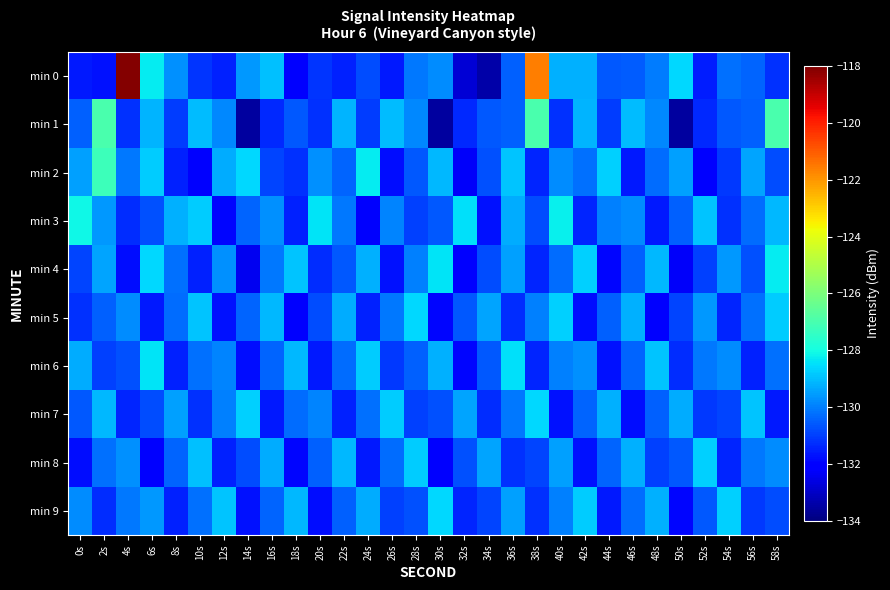

Reading left to right, transcribe all the data shown in this chart.

min 0: 0s=-131.6	2s=-131.7	4s=-118.1	6s=-128.3	8s=-129.7	10s=-131.1	12s=-131.5	14s=-129.6	16s=-129.0	18s=-131.9	20s=-131.2	22s=-131.5	24s=-130.8	26s=-131.6	28s=-130.1	30s=-129.8	32s=-132.8	34s=-133.4	36s=-130.5	38s=-121.6	40s=-129.2	42s=-129.2	44s=-130.6	46s=-130.5	48s=-130.0	50s=-128.6	52s=-131.5	54s=-130.2	56s=-130.4	58s=-131.2
min 1: 0s=-130.5	2s=-126.9	4s=-131.2	6s=-129.1	8s=-131.0	10s=-129.0	12s=-129.8	14s=-133.5	16s=-131.3	18s=-130.6	20s=-131.2	22s=-129.1	24s=-131.0	26s=-129.0	28s=-129.8	30s=-133.5	32s=-131.3	34s=-130.6	36s=-130.5	38s=-126.9	40s=-131.2	42s=-129.1	44s=-131.0	46s=-129.0	48s=-129.8	50s=-133.5	52s=-131.3	54s=-130.6	56s=-130.5	58s=-126.9
min 2: 0s=-129.5	2s=-127.2	4s=-130.1	6s=-128.8	8s=-131.5	10s=-132.1	12s=-129.3	14s=-128.6	16s=-130.9	18s=-131.2	20s=-129.7	22s=-130.4	24s=-128.3	26s=-131.8	28s=-130.6	30s=-129.1	32s=-132.3	34s=-130.7	36s=-128.9	38s=-131.4	40s=-129.8	42s=-130.2	44s=-128.7	46s=-131.6	48s=-130.3	50s=-129.5	52s=-132.0	54s=-131.1	56s=-129.4	58s=-130.8
min 3: 0s=-128.1	2s=-129.6	4s=-131.3	6s=-130.7	8s=-129.2	10s=-128.8	12s=-131.9	14s=-130.4	16s=-129.7	18s=-131.5	20s=-128.4	22s=-130.1	24s=-132.2	26s=-129.9	28s=-131.0	30s=-130.6	32s=-128.5	34s=-131.7	36s=-129.3	38s=-130.8	40s=-128.2	42s=-131.4	44s=-130.0	46s=-129.8	48s=-131.6	50s=-130.5	52s=-128.9	54s=-131.2	56s=-130.3	58s=-129.1
min 4: 0s=-130.9	2s=-129.4	4s=-131.8	6s=-128.6	8s=-130.2	10s=-131.5	12s=-129.7	14s=-132.4	16s=-130.1	18s=-128.9	20s=-131.3	22s=-130.6	24s=-129.2	26s=-131.7	28s=-130.0	30s=-128.4	32s=-132.1	34s=-130.8	36s=-129.5	38s=-131.4	40s=-130.3	42s=-128.7	44s=-131.9	46s=-130.5	48s=-129.1	50s=-132.3	52s=-131.0	54s=-129.6	56s=-130.7	58s=-128.3
min 5: 0s=-131.2	2s=-130.5	4s=-129.8	6s=-131.6	8s=-130.3	10s=-128.9	12s=-131.7	14s=-130.4	16s=-129.1	18s=-132.0	20s=-130.8	22s=-129.3	24s=-131.5	26s=-130.1	28s=-128.6	30s=-131.9	32s=-130.6	34s=-129.4	36s=-131.3	38s=-130.0	40s=-128.7	42s=-131.8	44s=-130.5	46s=-129.2	48s=-132.1	50s=-130.9	52s=-129.6	54s=-131.4	56s=-130.2	58s=-128.8
min 6: 0s=-129.3	2s=-131.0	4s=-130.7	6s=-128.4	8s=-131.5	10s=-130.2	12s=-129.9	14s=-131.8	16s=-130.4	18s=-129.1	20s=-131.6	22s=-130.3	24s=-128.8	26s=-131.1	28s=-130.5	30s=-129.2	32s=-131.9	34s=-130.6	36s=-128.5	38s=-131.4	40s=-130.0	42s=-129.7	44s=-131.7	46s=-130.4	48s=-128.9	50s=-131.3	52s=-130.1	54s=-129.8	56s=-131.5	58s=-130.2
min 7: 0s=-130.6	2s=-129.1	4s=-131.4	6s=-130.8	8s=-129.5	10s=-131.2	12s=-130.0	14s=-128.7	16s=-131.6	18s=-130.3	20s=-129.9	22s=-131.5	24s=-130.2	26s=-128.8	28s=-131.0	30s=-130.7	32s=-129.4	34s=-131.3	36s=-130.1	38s=-128.6	40s=-131.7	42s=-130.4	44s=-129.2	46s=-131.8	48s=-130.5	50s=-129.3	52s=-131.1	54s=-130.9	56s=-128.9	58s=-131.6
min 8: 0s=-131.8	2s=-130.2	4s=-129.7	6s=-132.1	8s=-130.4	10s=-129.0	12s=-131.5	14s=-130.8	16s=-129.3	18s=-131.9	20s=-130.5	22s=-129.1	24s=-131.6	26s=-130.3	28s=-128.8	30s=-132.0	32s=-130.7	34s=-129.4	36s=-131.2	38s=-130.9	40s=-129.5	42s=-131.7	44s=-130.4	46s=-129.2	48s=-131.0	50s=-130.6	52s=-128.7	54s=-131.4	56s=-130.1	58s=-129.8
min 9: 0s=-129.8	2s=-131.3	4s=-130.1	6s=-129.6	8s=-131.5	10s=-130.2	12s=-128.9	14s=-131.7	16s=-130.4	18s=-129.1	20s=-131.8	22s=-130.5	24s=-129.3	26s=-131.0	28s=-130.7	30s=-128.6	32s=-131.4	34s=-130.9	36s=-129.5	38s=-131.2	40s=-130.0	42s=-128.8	44s=-131.6	46s=-130.3	48s=-129.2	50s=-131.9	52s=-130.6	54s=-128.7	56s=-131.1	58s=-130.8